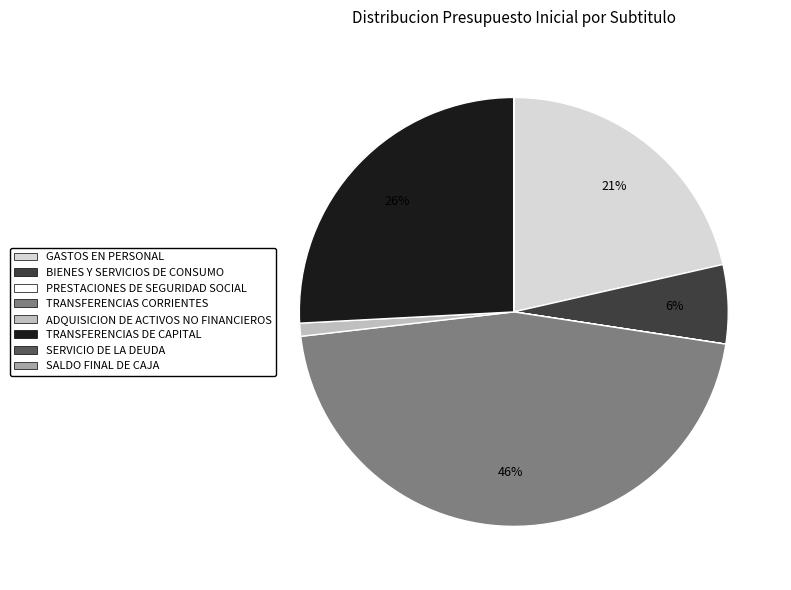

To the nearest percent, what portion does TRANSFERENCIAS DE CAPITAL represent?

26%